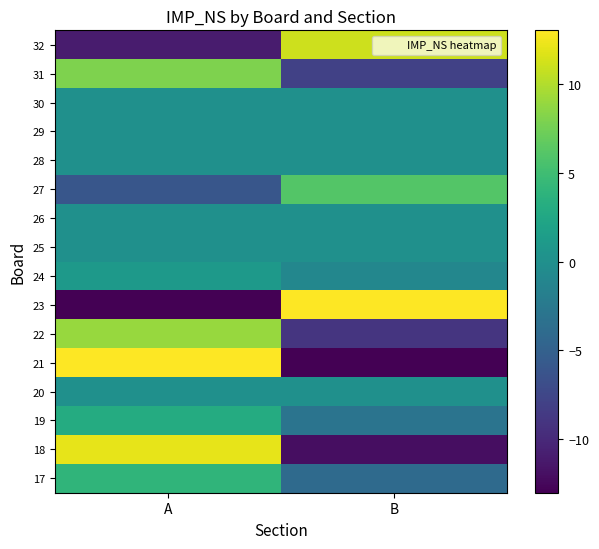

What is the total value across all series at B?

-20